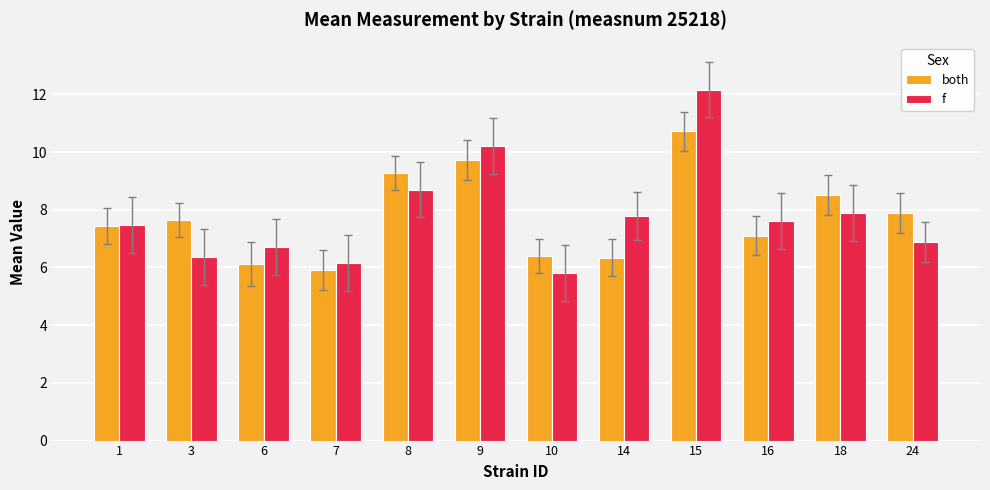

How many data points does each series have?

12